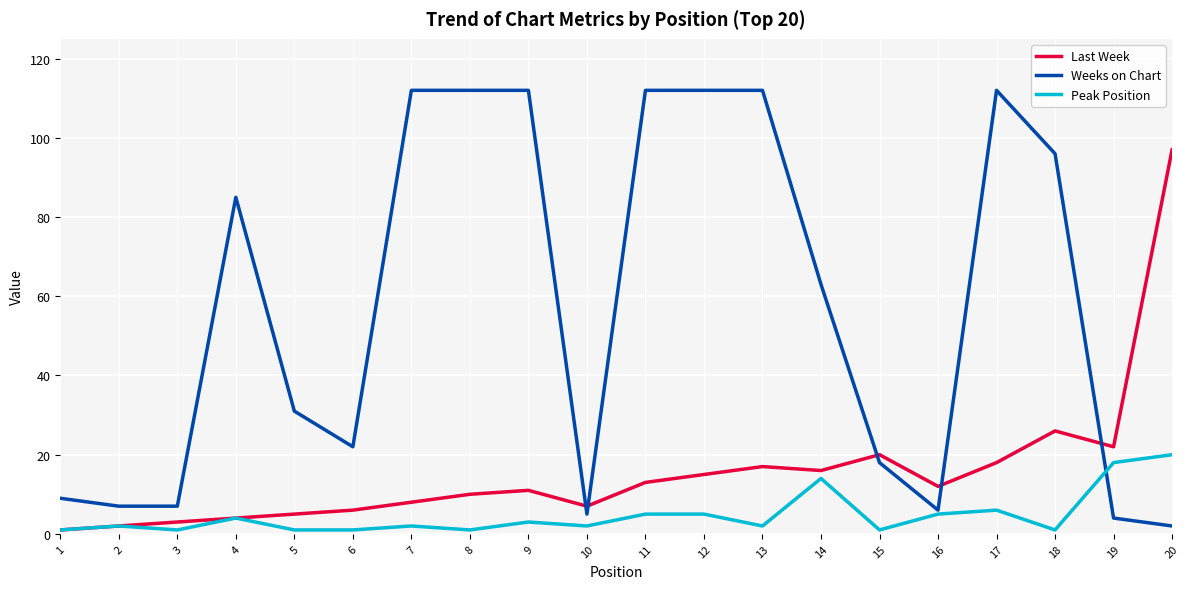

Rank the series by their average value, from lowest to highest.

Peak Position, Last Week, Weeks on Chart